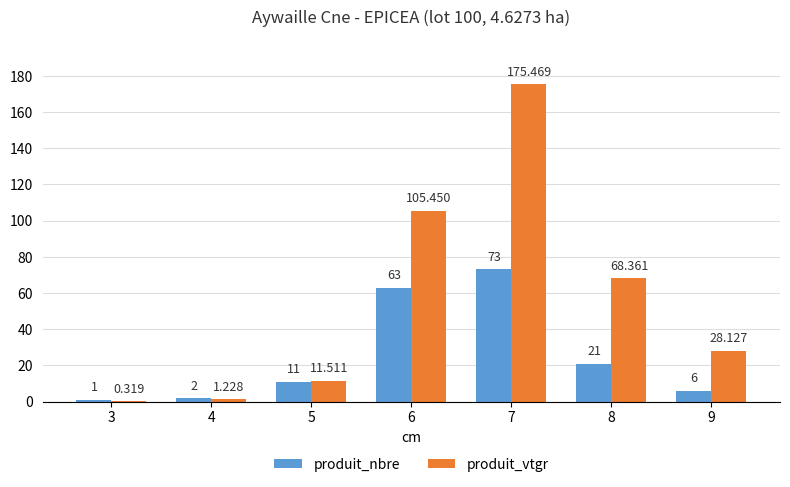

What is the total value across all series at 5?

22.5